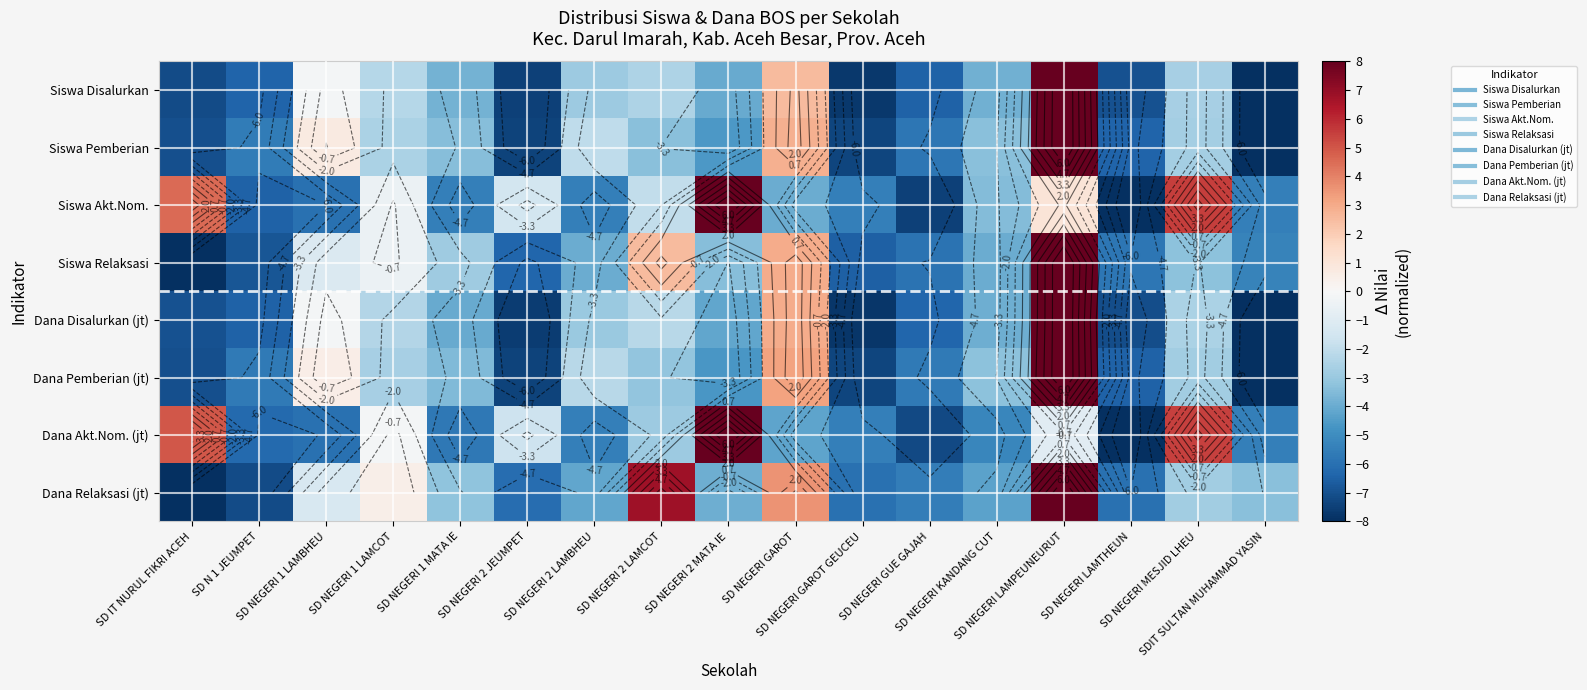

At which label does Siswa Akt.Nom. first exceed -4?

SD IT NURUL FIKRI ACEH